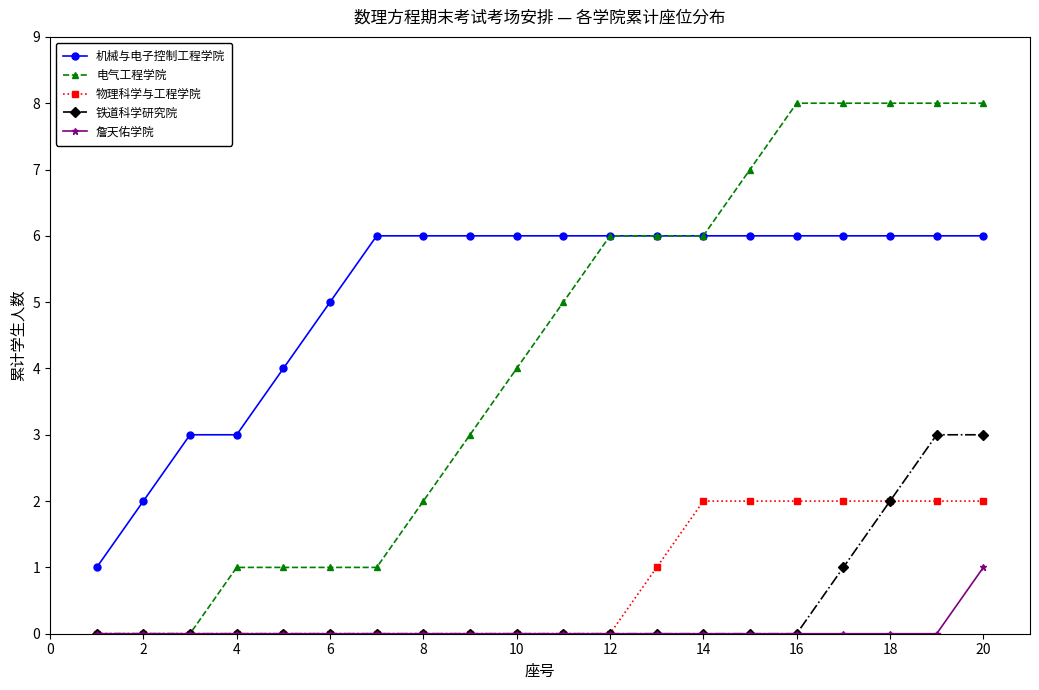

Does the chart display data point markers on the line(s)?

Yes